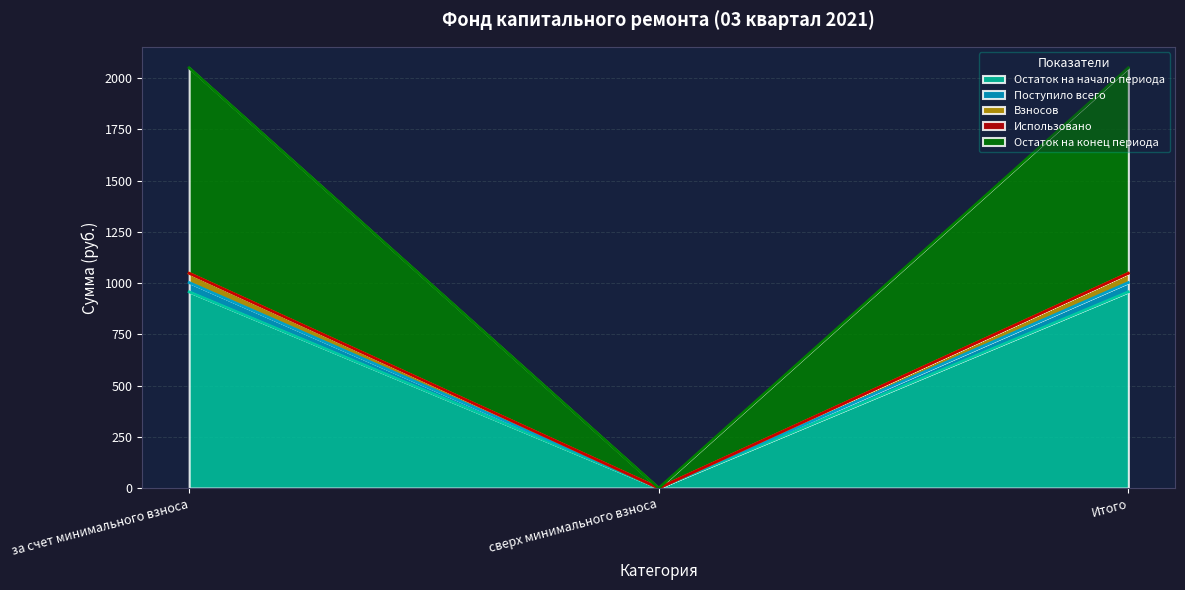

The value of Остаток на конец периода at Итого is 1002.4. True or false?

True